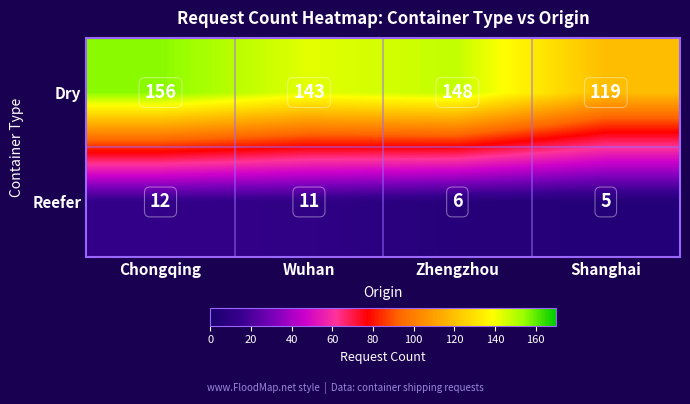

At which category is the sum across all series the highest?

Chongqing